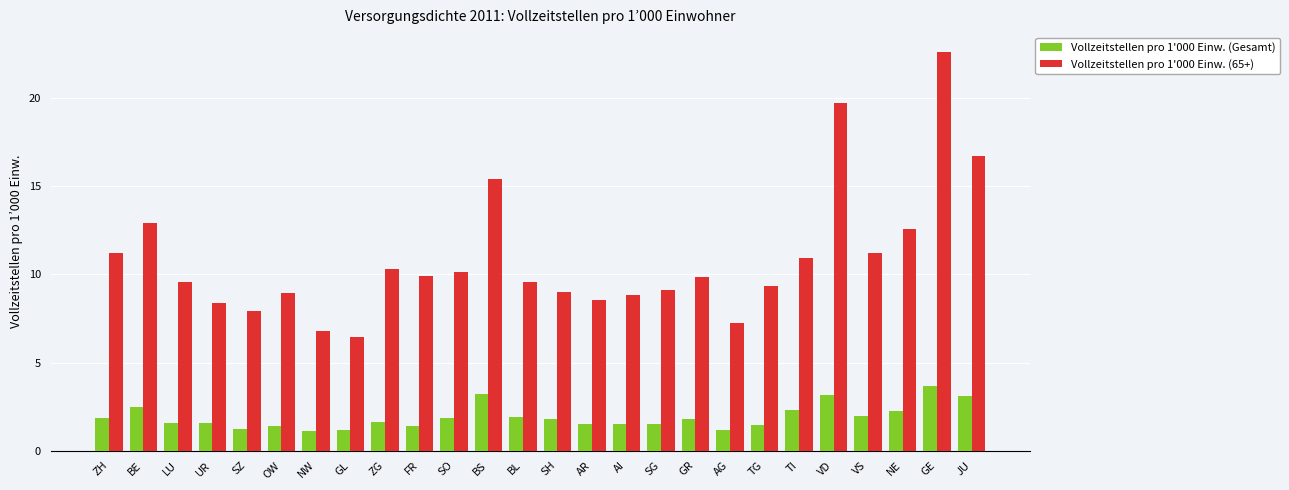

What is the lowest value of the Vollzeitstellen pro 1'000 Einw. (Gesamt) series?

1.1